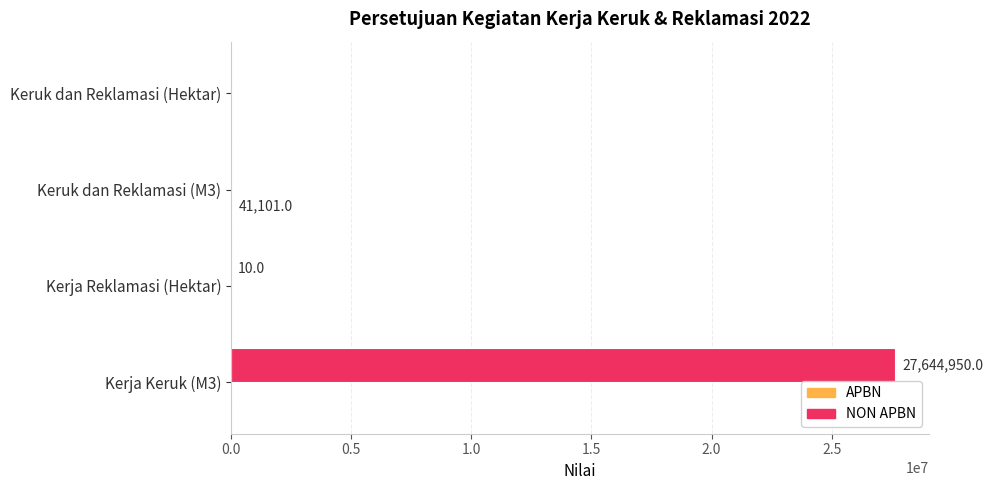

Which category has the highest value across all series?

Kerja Keruk (M3)